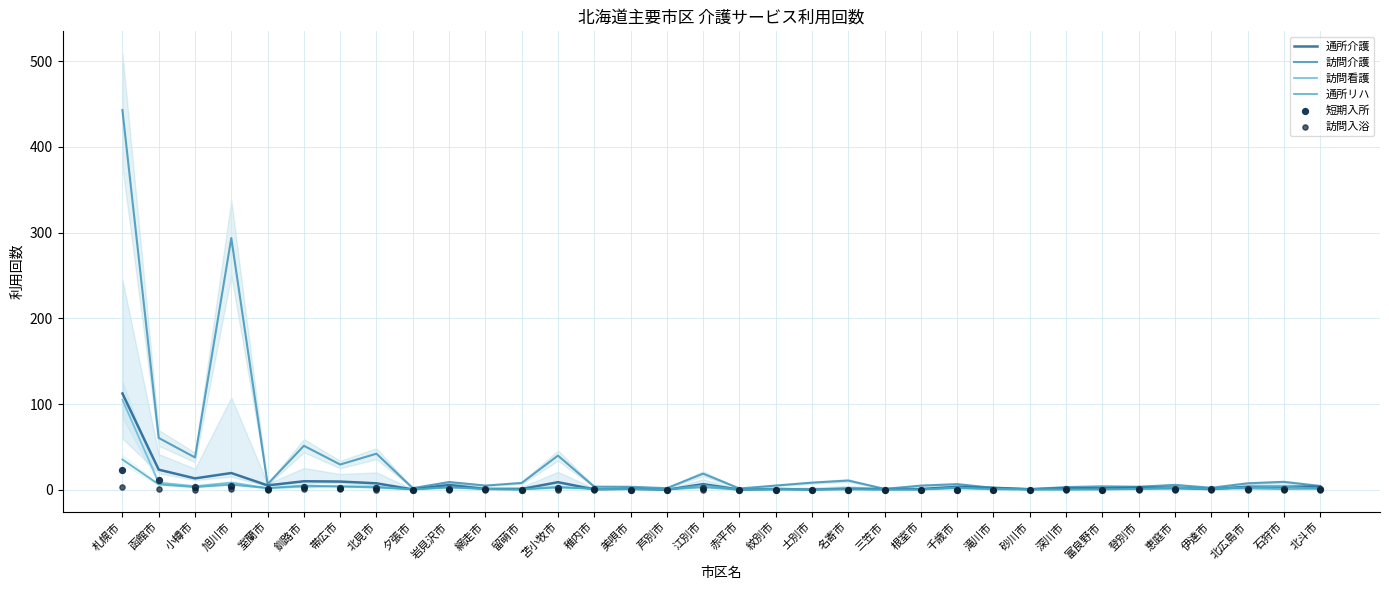

Which series contains the highest Y value?

訪問介護